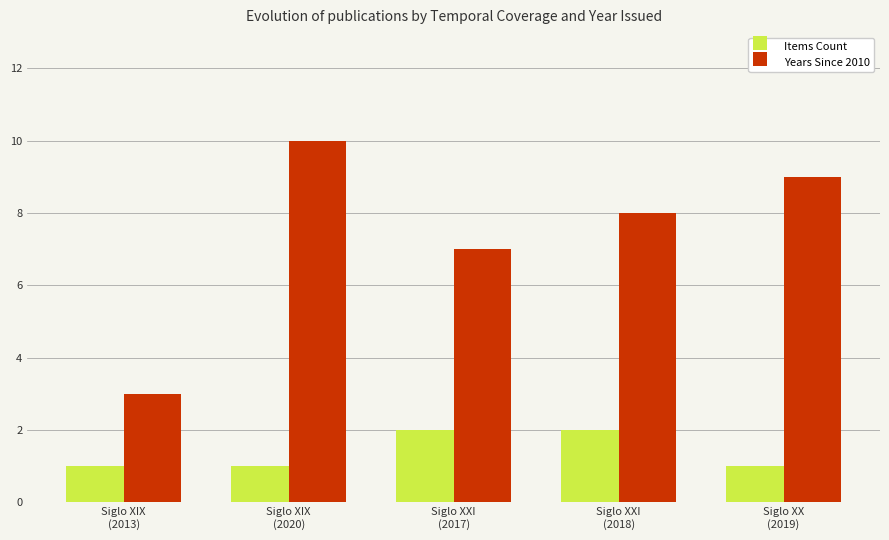

Reading right to left, extract all data points from this chart.

Items Count: Siglo XX
(2019)=1	Siglo XXI
(2018)=2	Siglo XXI
(2017)=2	Siglo XIX
(2020)=1	Siglo XIX
(2013)=1
Years Since 2010: Siglo XX
(2019)=9	Siglo XXI
(2018)=8	Siglo XXI
(2017)=7	Siglo XIX
(2020)=10	Siglo XIX
(2013)=3